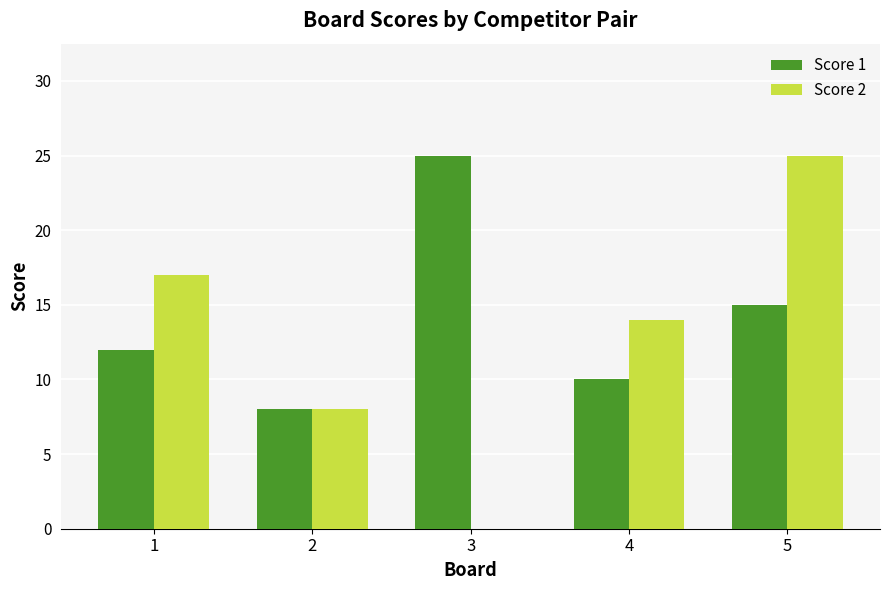

Reading left to right, extract all data points from this chart.

Score 1: 12	8	25	10	15
Score 2: 17	8	0	14	25